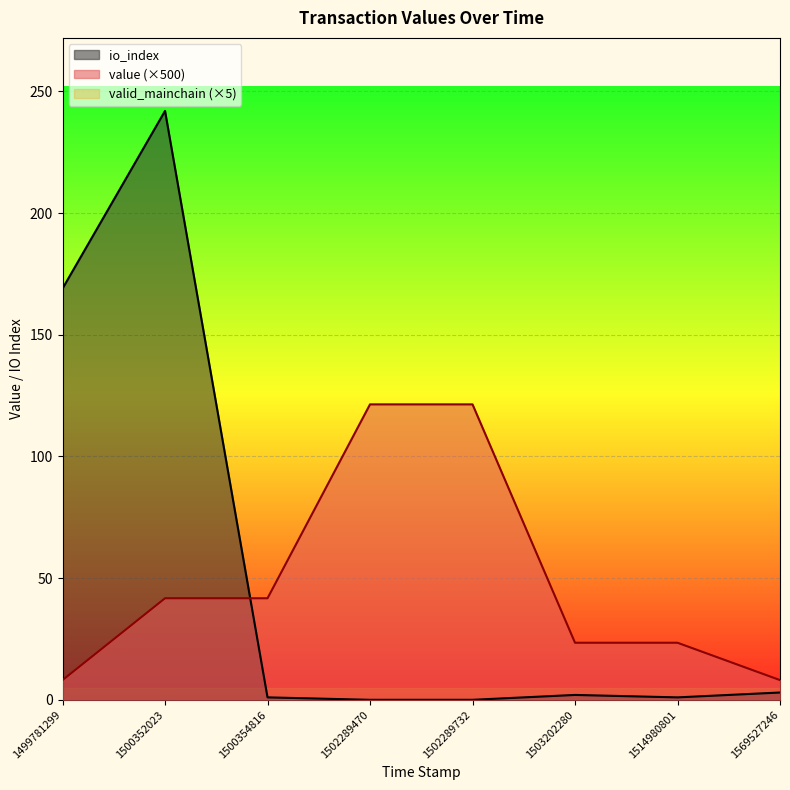

At which category is the sum across all series the highest?

1500352023